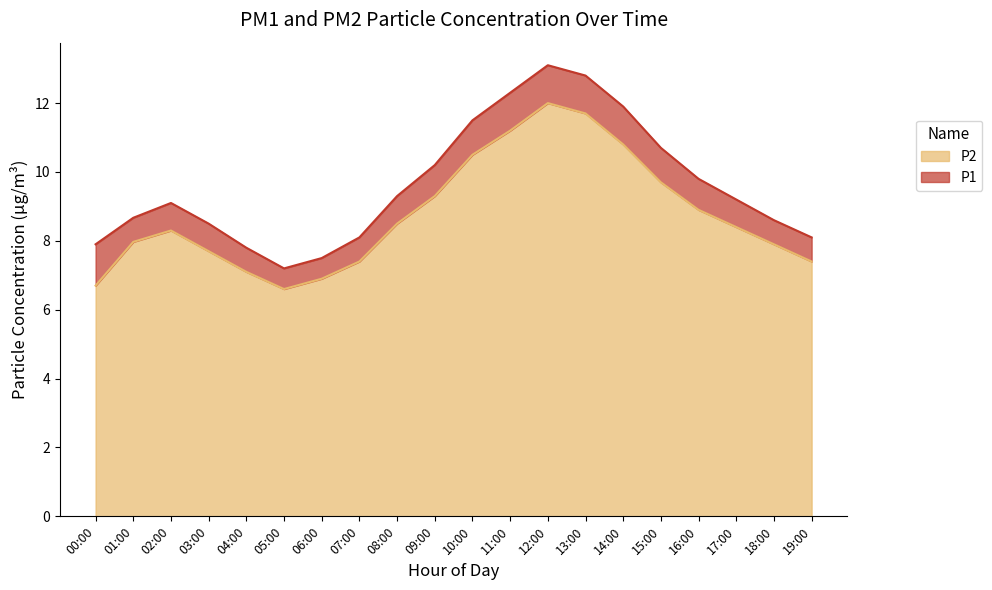

Which series has the largest range (max minus min)?

P1